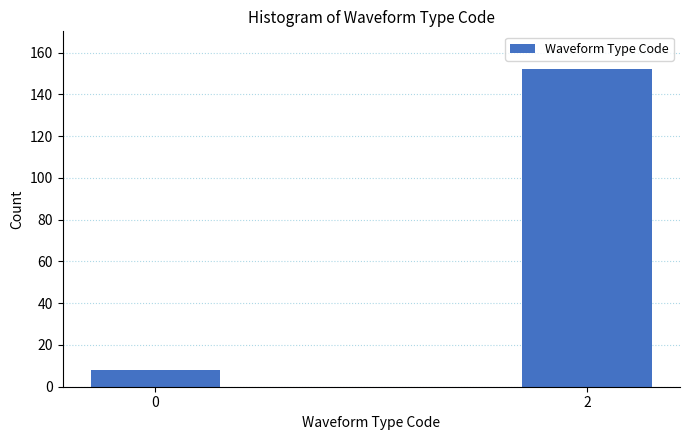

Reading left to right, transcribe all the data shown in this chart.

8	152